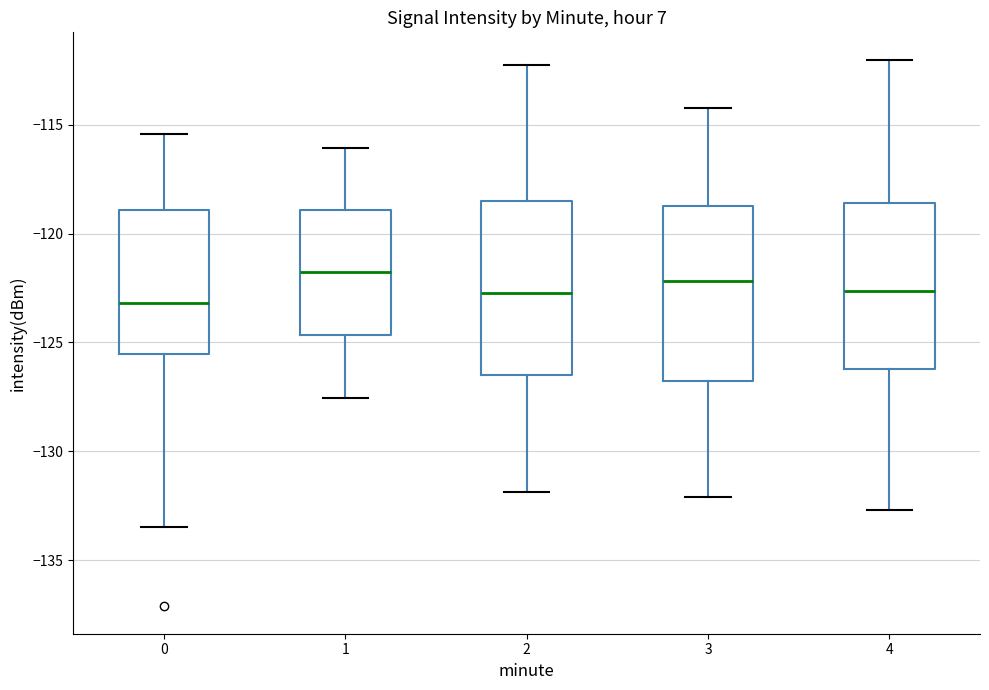

Reading left to right, read every box against the y-axis: the position of its median line, the range the box covers, and the ends of its whiskers. The values are not printed on the chart, so give them approximately, as read against the axis.

0: median -123.0, box -125.5 to -119.0, whiskers -133.5 to -115.5
1: median -121.5, box -124.5 to -119.0, whiskers -127.5 to -116.0
2: median -122.5, box -126.5 to -118.5, whiskers -132.0 to -112.0
3: median -122.0, box -127.0 to -118.5, whiskers -132.0 to -114.0
4: median -122.5, box -126.0 to -118.5, whiskers -132.5 to -112.0